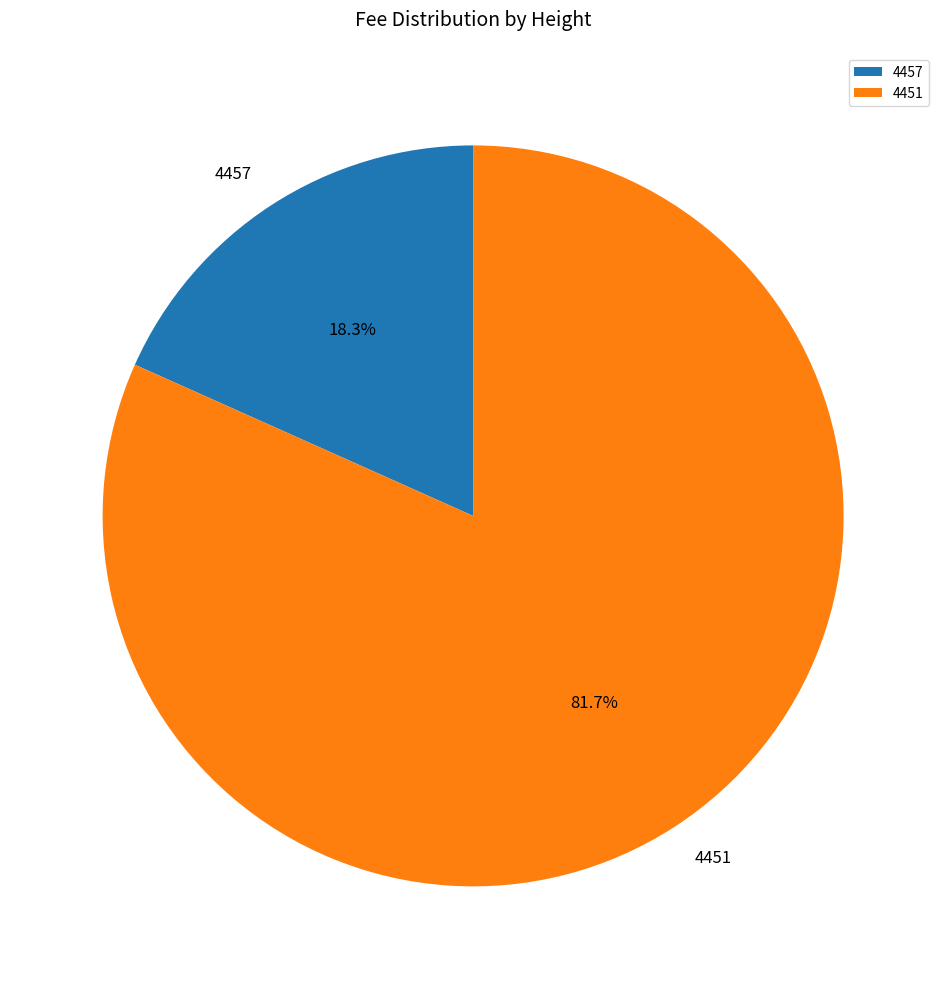

Which has a higher value, 4451 or 4457?

4451